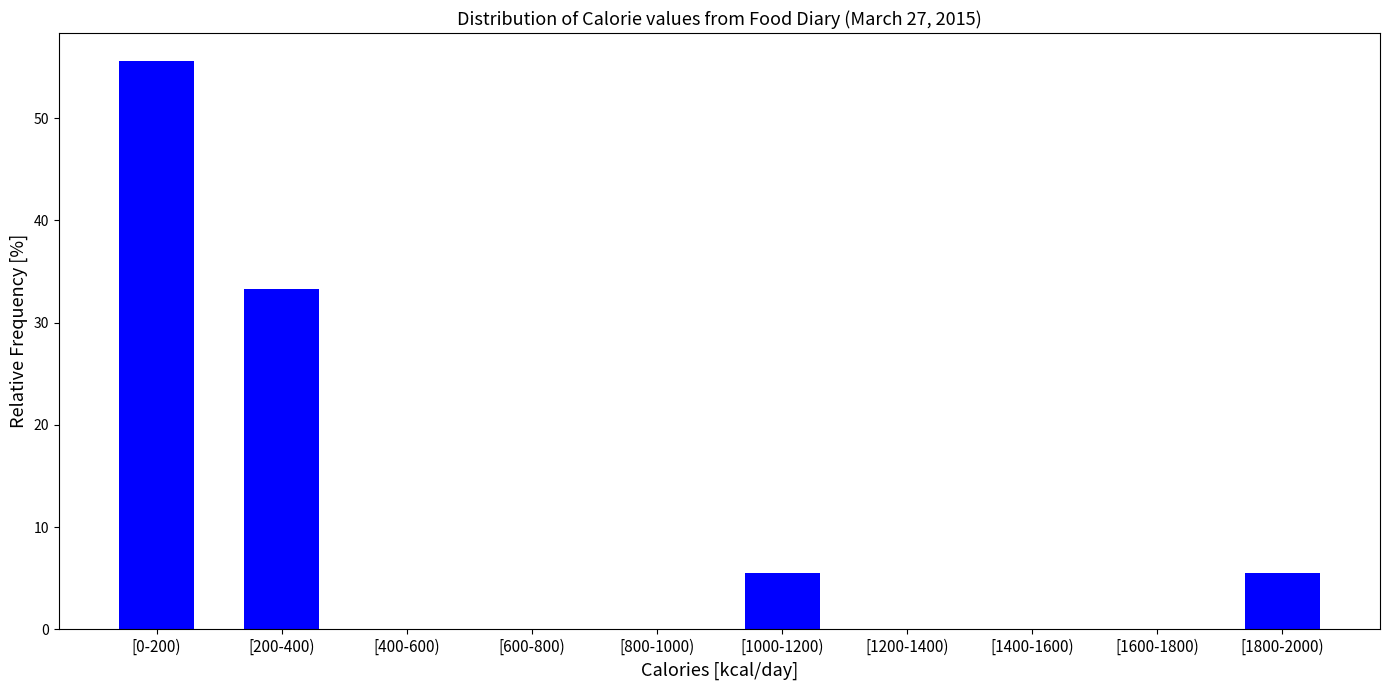

Reading left to right, list all the values displayed in this chart.

[0-200)=55.6	[200-400)=33.3	[400-600)=0.0	[600-800)=0.0	[800-1000)=0.0	[1000-1200)=5.6	[1200-1400)=0.0	[1400-1600)=0.0	[1600-1800)=0.0	[1800-2000)=5.6